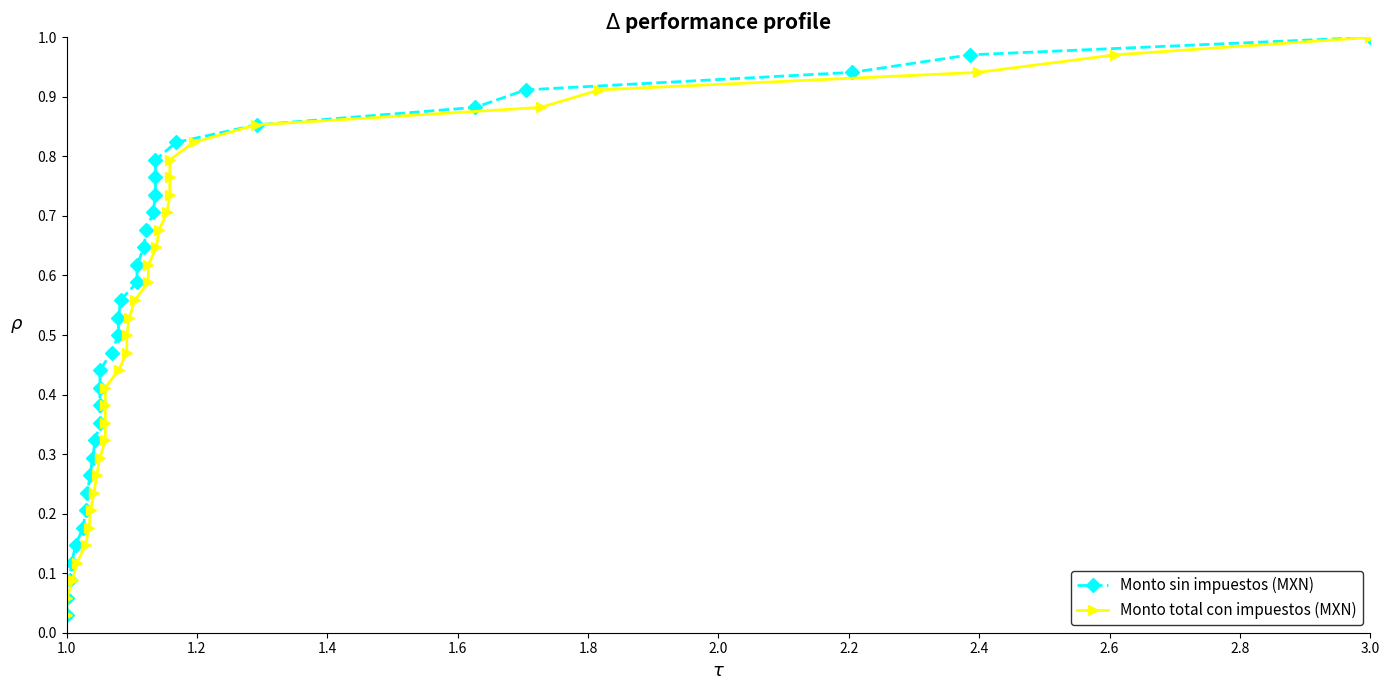

Where is Monto sin impuestos (MXN) nearest to the value 0?

1.0